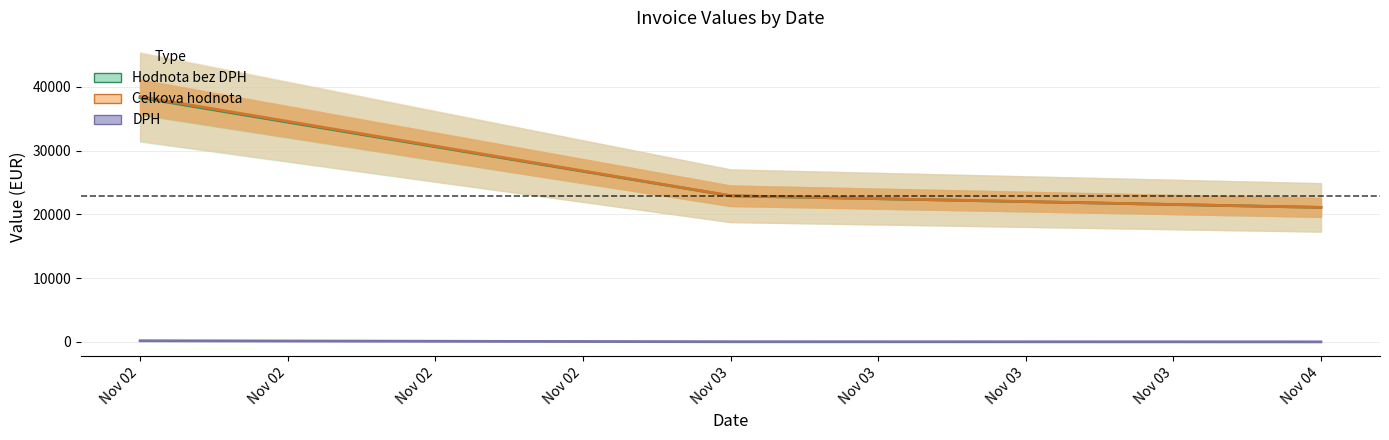

At which label is DPH closest to 86?

Nov 03